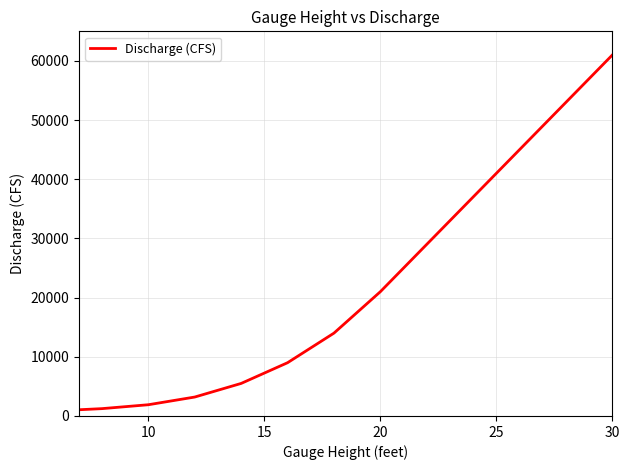

What is the greatest value displayed?

61000